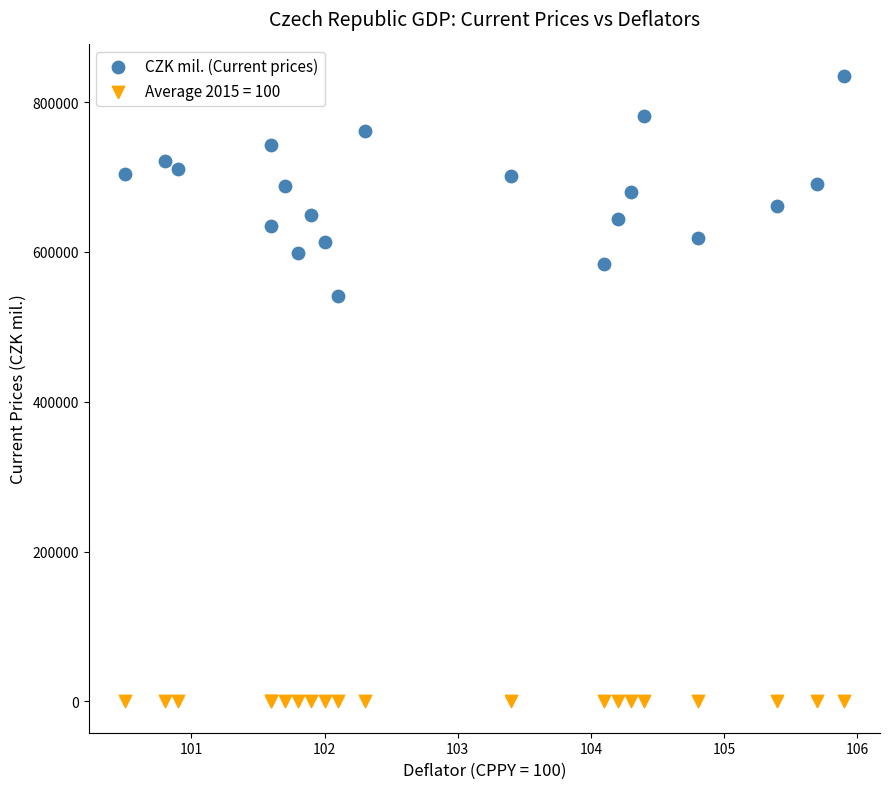

What is the X range (max minus min) for the scatter plot?

5.4